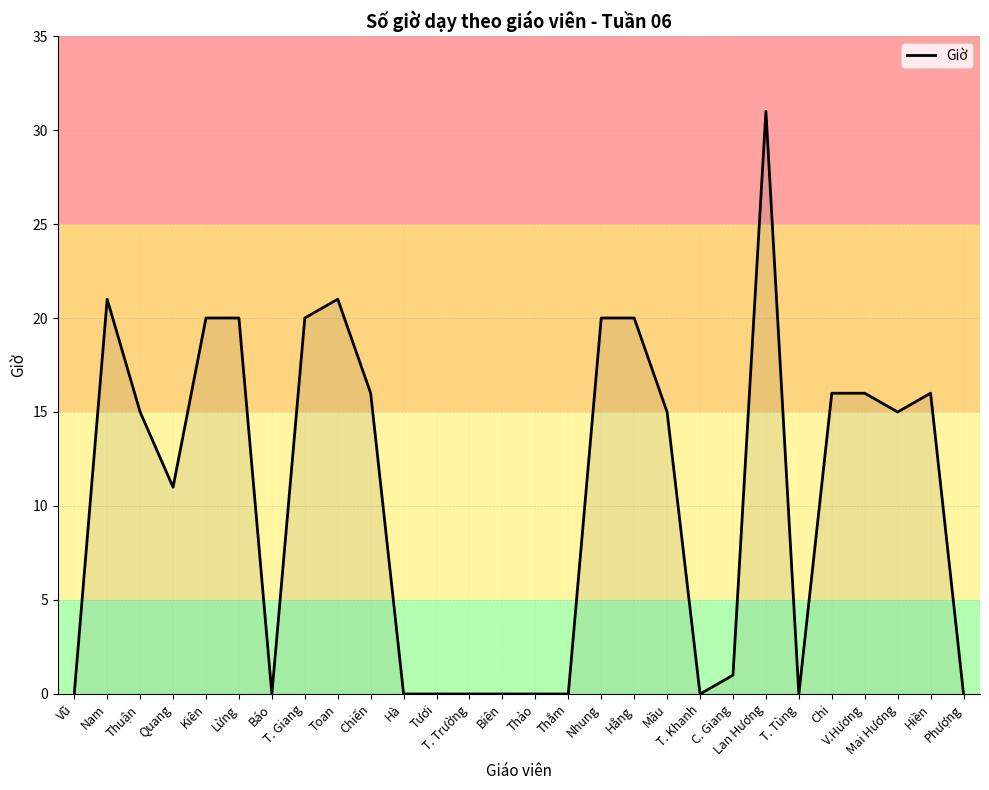

What is the greatest value displayed?

31